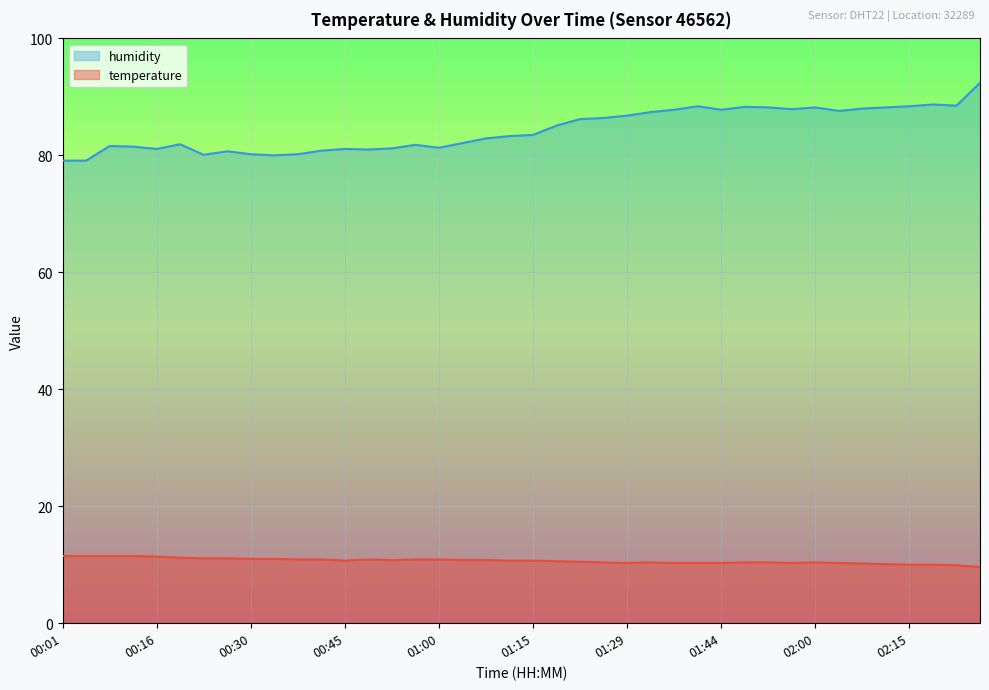

How many lines are shown in the chart?

2